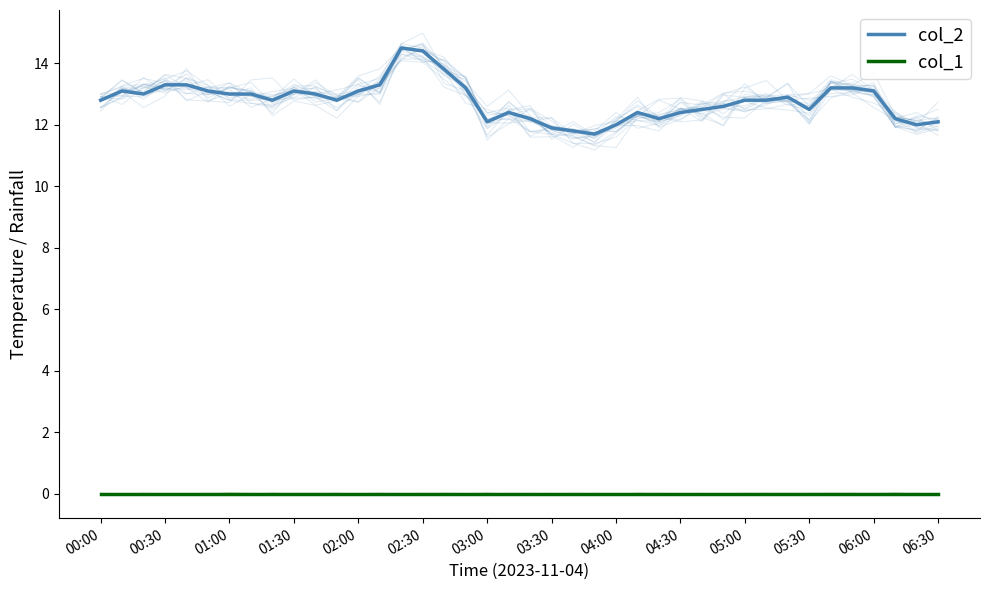

What is the difference between the highest and lowest values at 01:00?

13.0